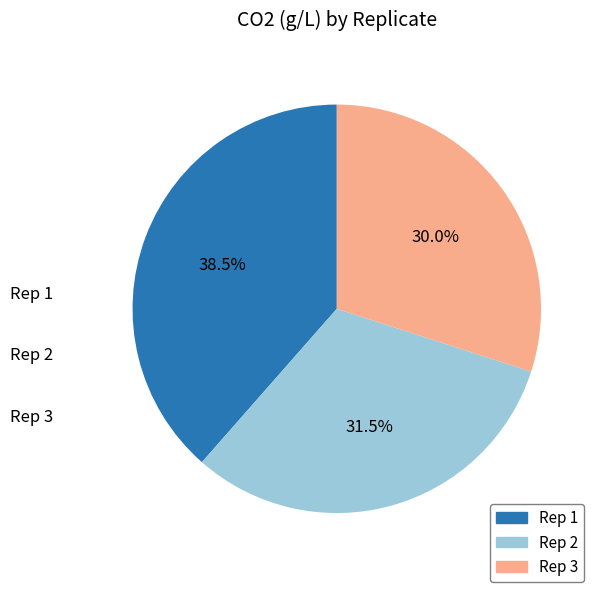

Which has a higher value, Rep 1 or Rep 2?

Rep 1